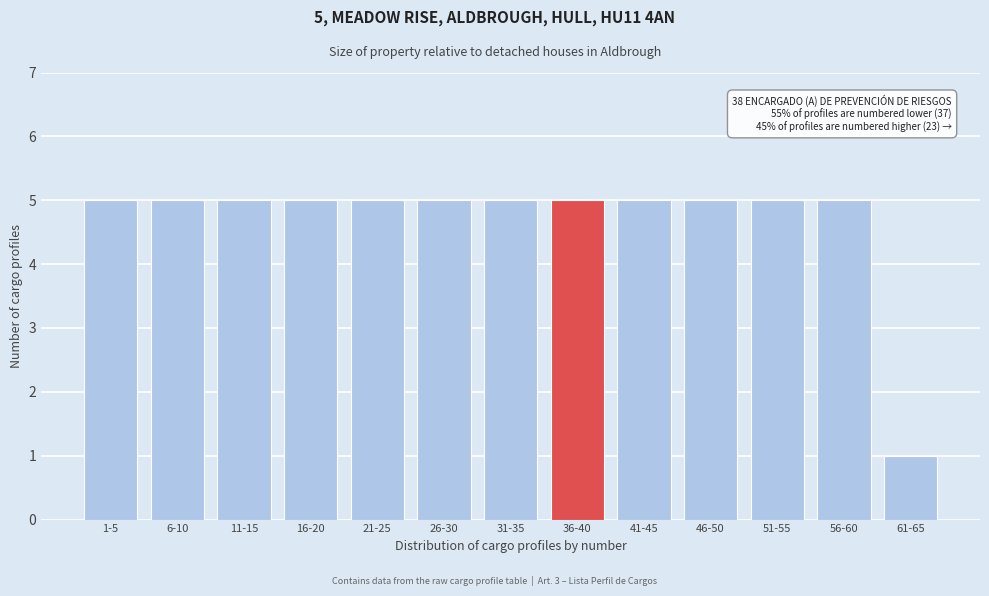

Reading right to left, extract all data points from this chart.

61-65=1	56-60=5	51-55=5	46-50=5	41-45=5	36-40=5	31-35=5	26-30=5	21-25=5	16-20=5	11-15=5	6-10=5	1-5=5